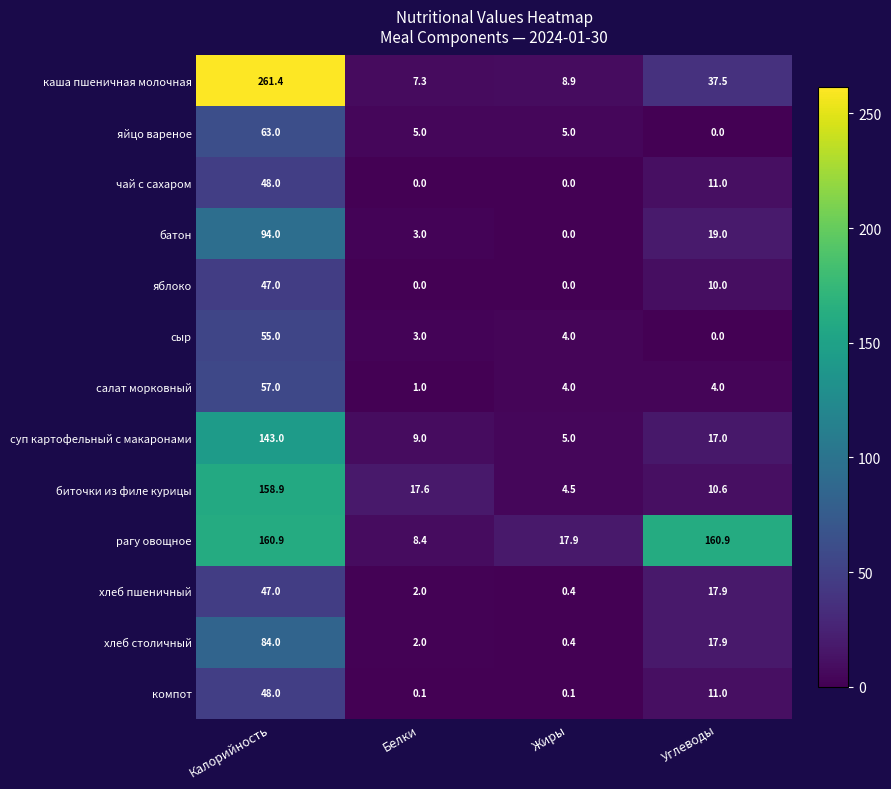

True or false: сыр has a value of 3.0 at Белки.

True